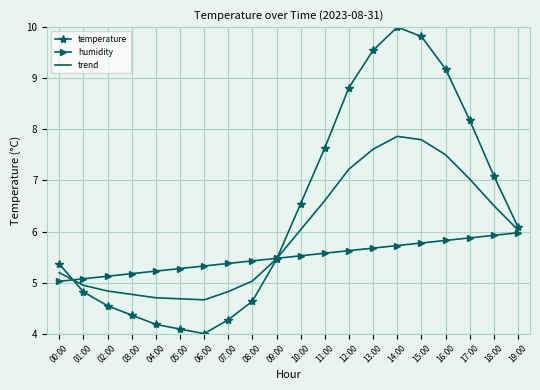

At 17:00, list the series in order from smallest to largest.

humidity, trend, temperature